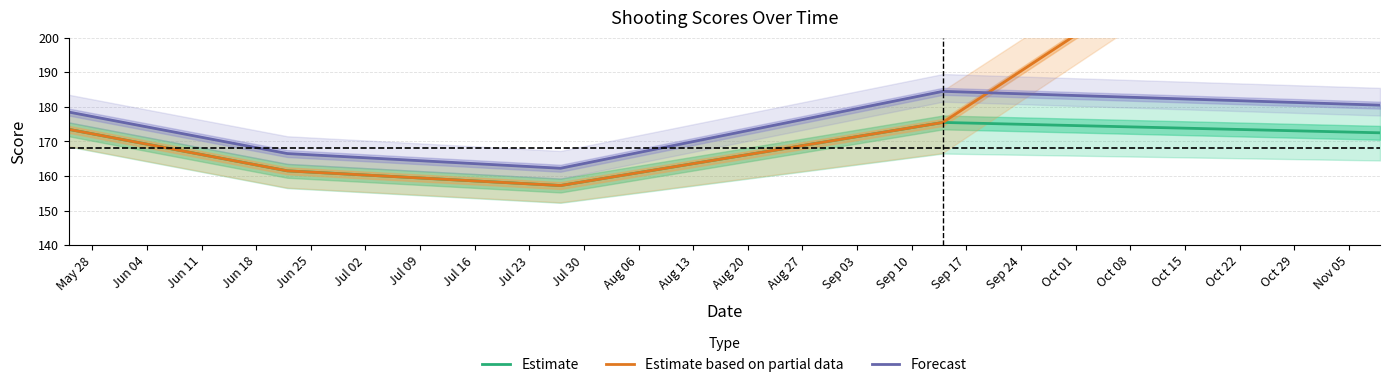

Which series has the largest range (max minus min)?

Estimate based on partial data